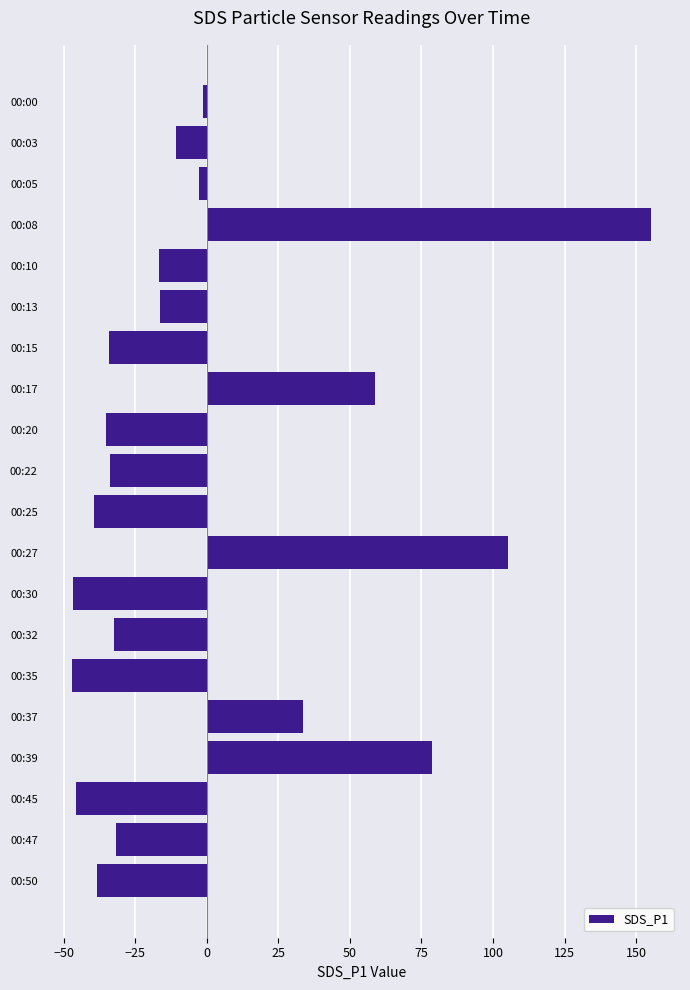

Where is the data nearest to the value 54?

00:17